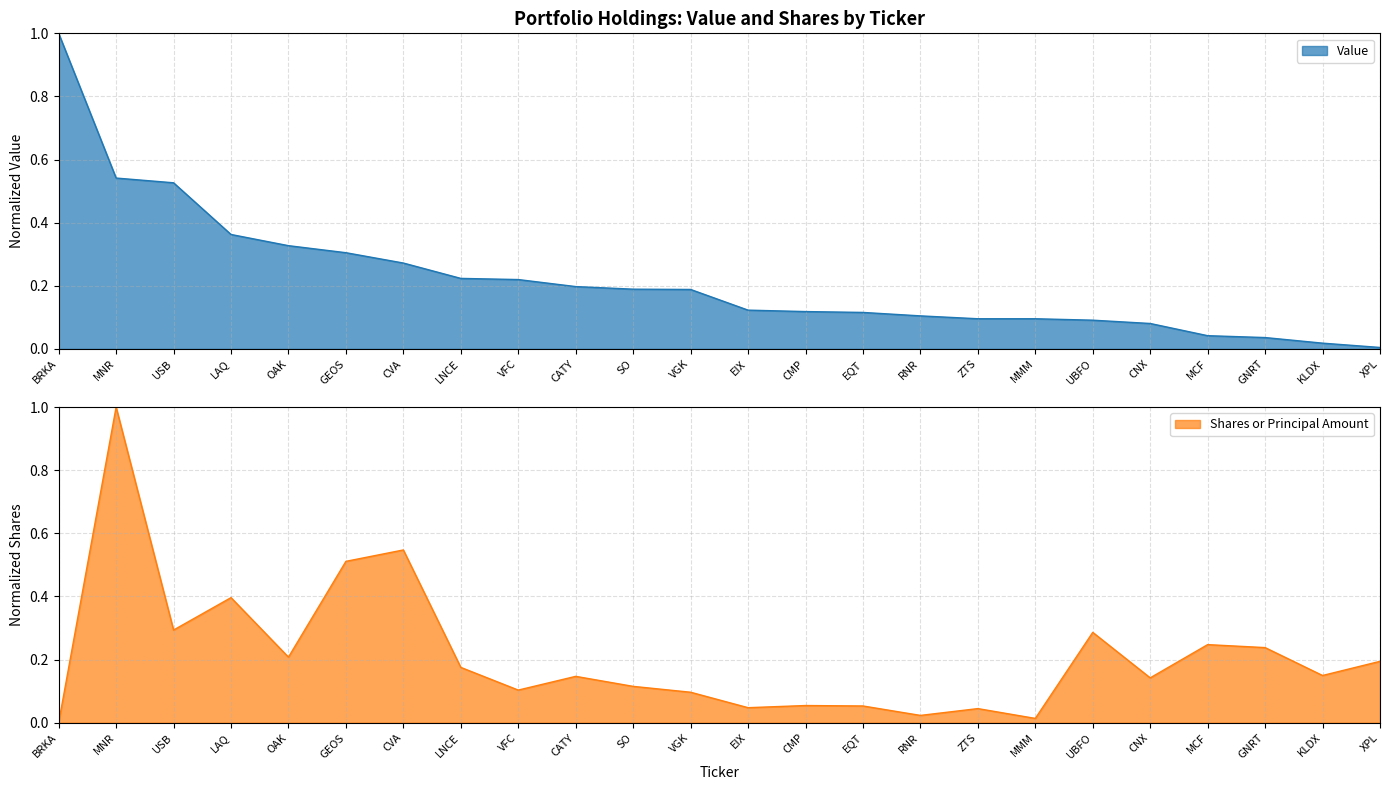

How many intersections are there between Value and Shares or principal amount?

7